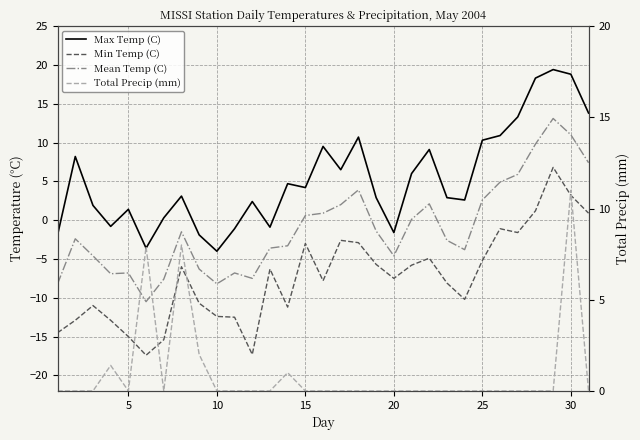

What is the maximum value shown in the chart?

19.4